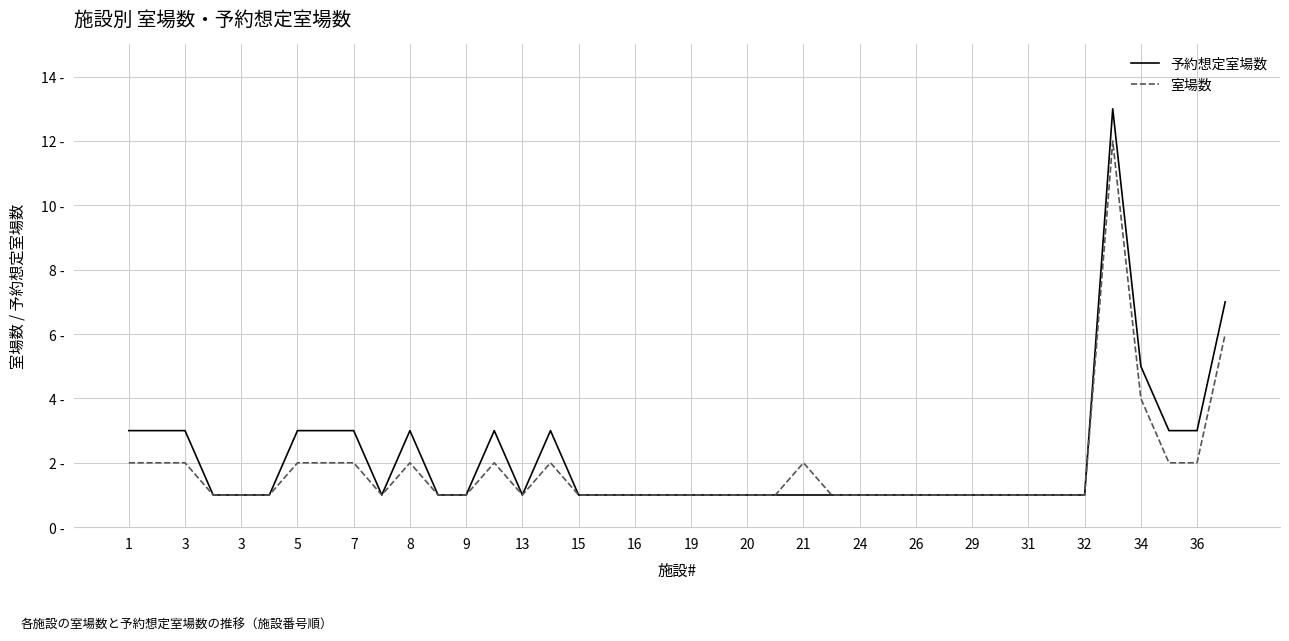

What is the maximum value for 室場数?

12